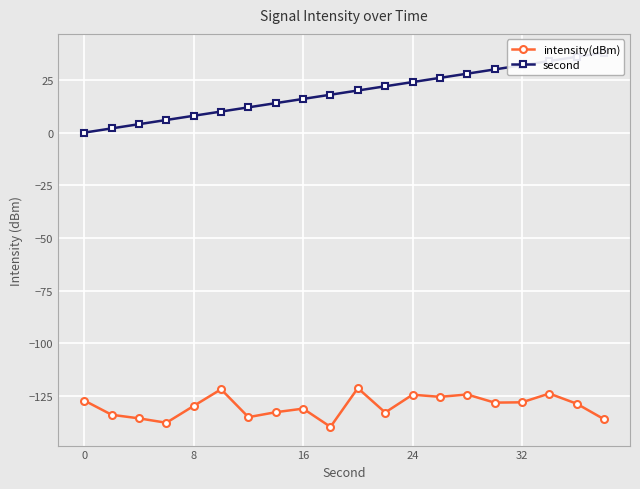

How many data points in intensity(dBm) are less than -128?

13